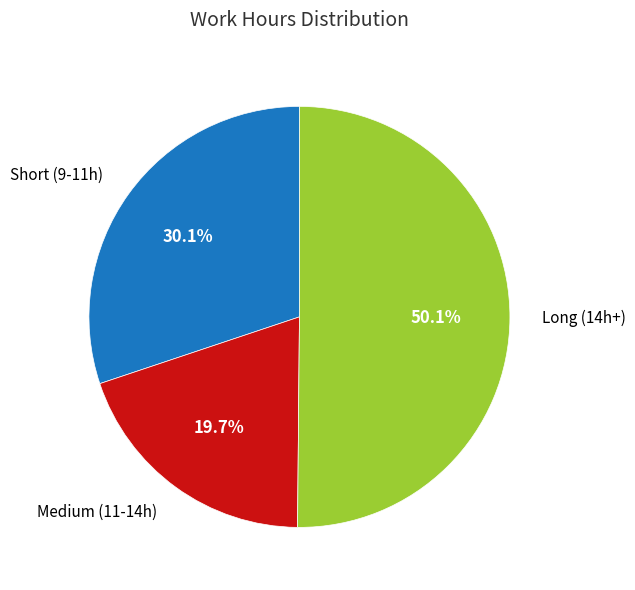

Combined, do Long (14h+) and Medium (11-14h) account for over 50%?

Yes